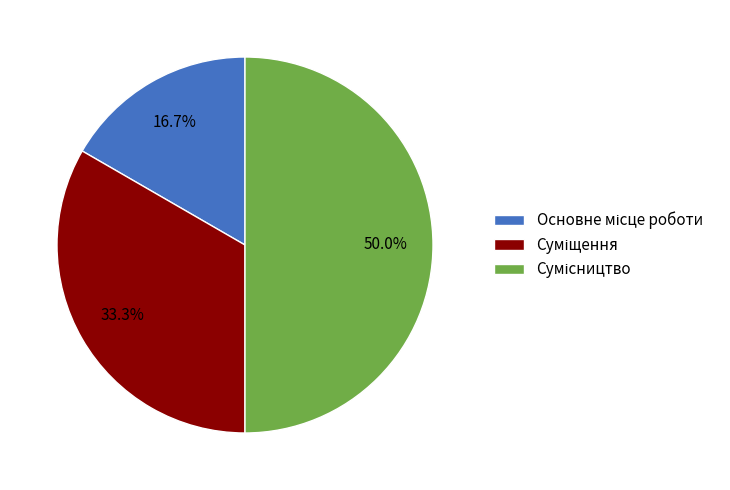

Which slice is the largest?

Сумісництво